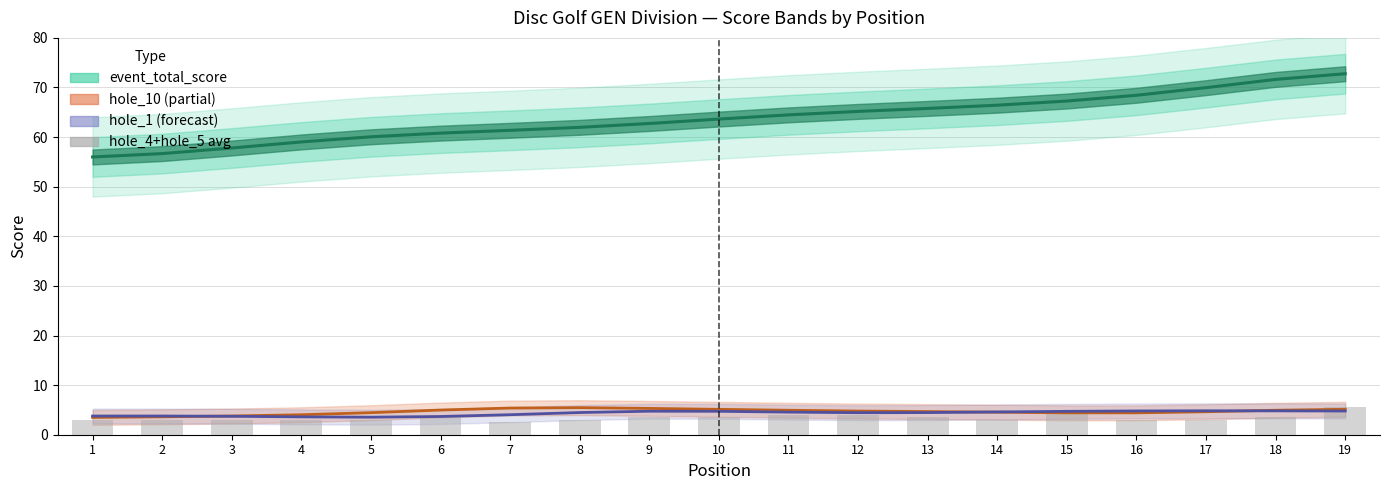

Reading left to right, what are all the values shown in this chart?

event_total_score: 56.0	56.7	57.8	59.0	60.1	60.8	61.4	62.0	62.7	63.6	64.5	65.2	65.8	66.4	67.3	68.4	70.0	71.6	72.8
hole_10: 3.5	3.6	3.8	4.0	4.4	5.0	5.4	5.5	5.3	5.1	4.9	4.8	4.7	4.5	4.4	4.4	4.6	4.9	5.1
hole_1: 3.8	3.8	3.7	3.6	3.5	3.7	4.0	4.5	4.7	4.7	4.6	4.4	4.5	4.6	4.7	4.8	4.8	4.8	4.8
hole_4+hole_5 avg: 3.0	3.0	3.0	3.0	3.0	3.5	2.5	3.0	3.5	3.5	4.0	4.0	3.5	3.0	4.5	3.0	3.0	3.5	5.5